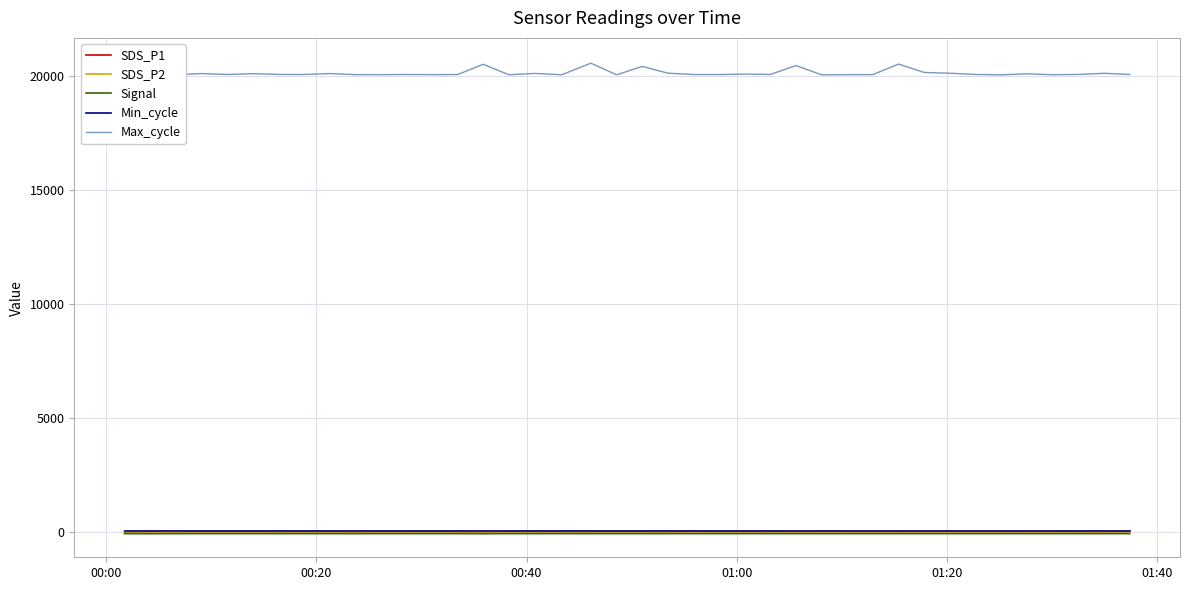

Which series has the largest total across all categories?

Max_cycle